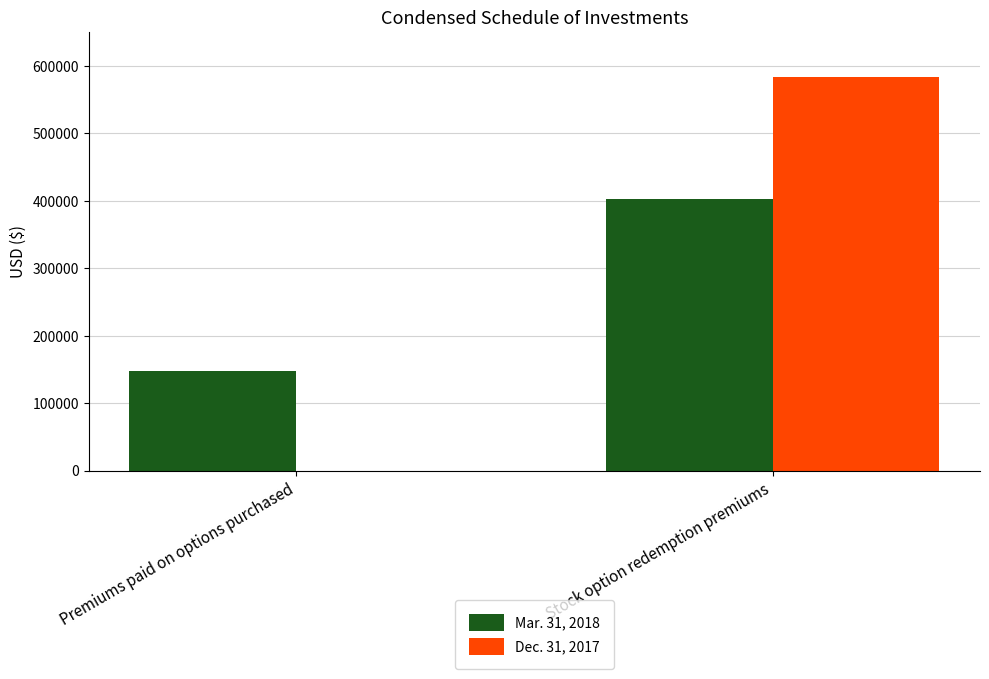

What is the average value of the Dec. 31, 2017 series?

291909